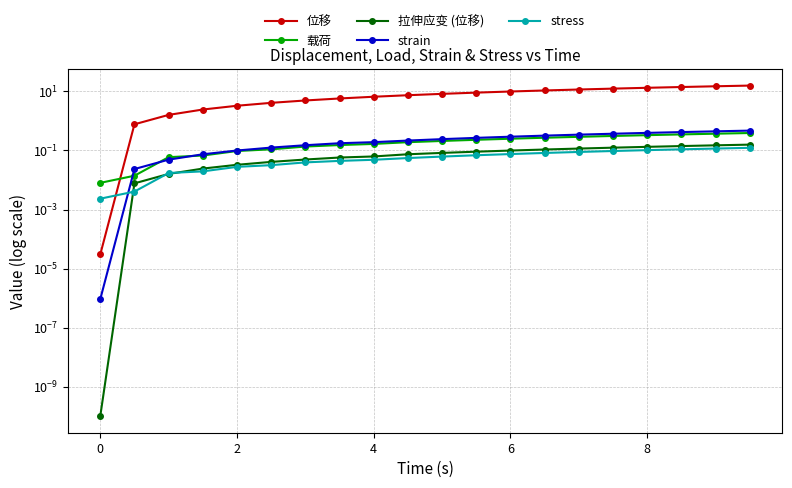

Does the chart display data point markers on the line(s)?

Yes